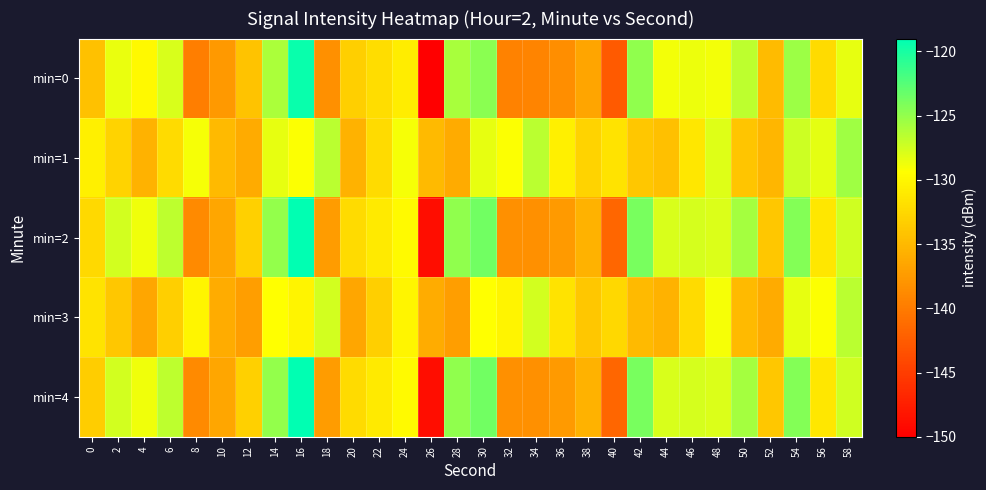

How many distinct data groups are displayed?

5